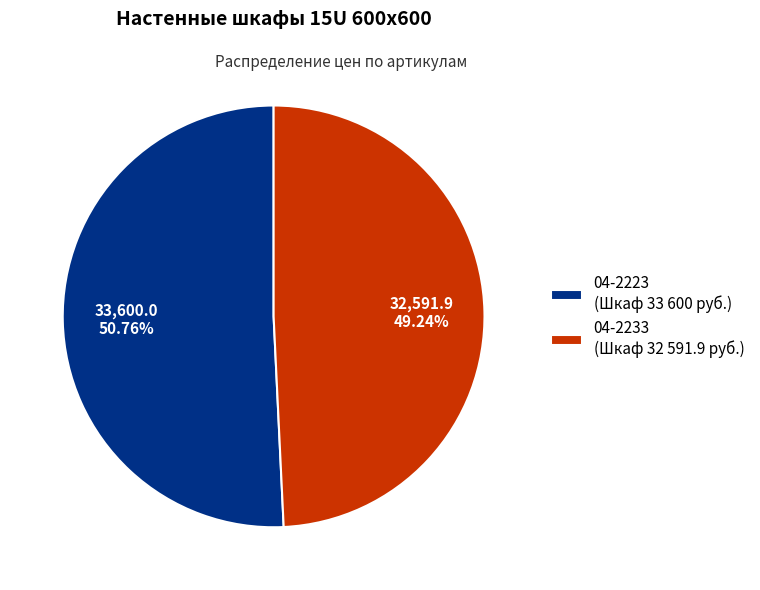

What percentage is NOT represented by 04-2223?

49.2%